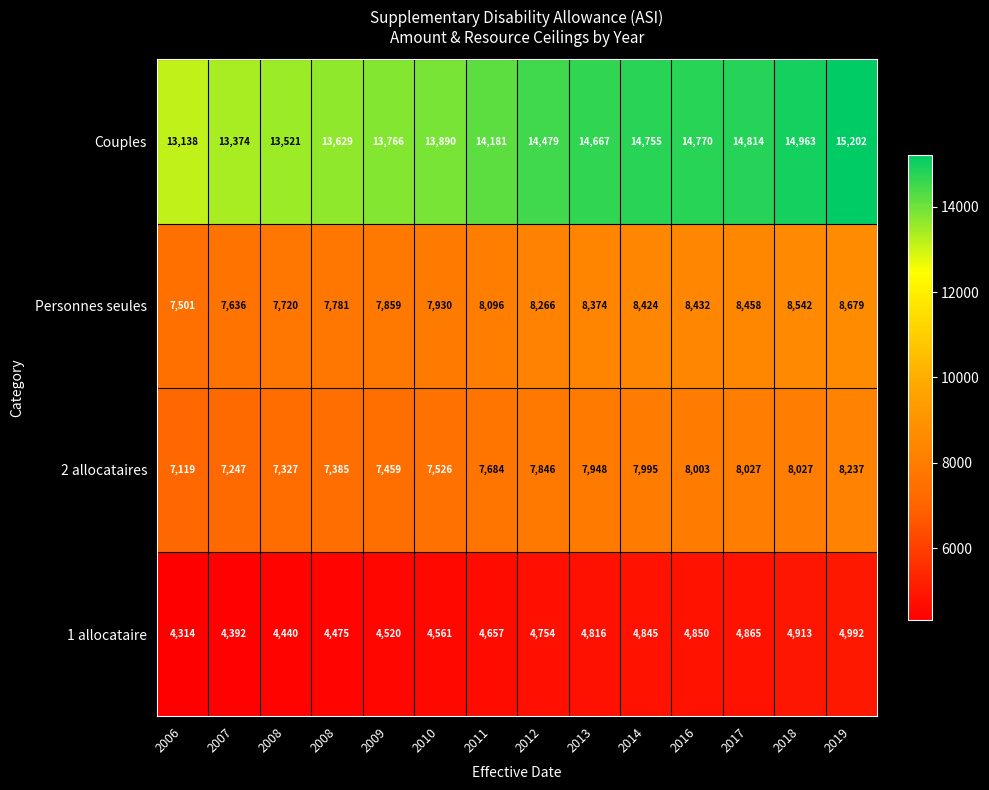

Reading left to right, list all the values displayed in this chart.

1 allocataire: 2006=4314.0	2007=4392.0	2008=4440.0	2008=4475.0	2009=4520.0	2010=4561.0	2011=4657.0	2012=4754.0	2013=4816.0	2014=4845.0	2016=4850.0	2017=4865.0	2018=4913.0	2019=4992.0
2 allocataires: 2006=7119.0	2007=7247.0	2008=7327.0	2008=7385.0	2009=7459.0	2010=7526.0	2011=7684.0	2012=7846.0	2013=7948.0	2014=7995.0	2016=8003.0	2017=8027.0	2018=8027.0	2019=8237.0
Personnes seules: 2006=7501.0	2007=7636.0	2008=7720.0	2008=7781.0	2009=7859.0	2010=7930.0	2011=8096.0	2012=8266.0	2013=8374.0	2014=8424.0	2016=8432.0	2017=8458.0	2018=8542.0	2019=8679.0
Couples: 2006=13138.0	2007=13374.0	2008=13521.0	2008=13629.0	2009=13766.0	2010=13890.0	2011=14181.0	2012=14479.0	2013=14667.0	2014=14755.0	2016=14770.0	2017=14814.0	2018=14963.0	2019=15202.0